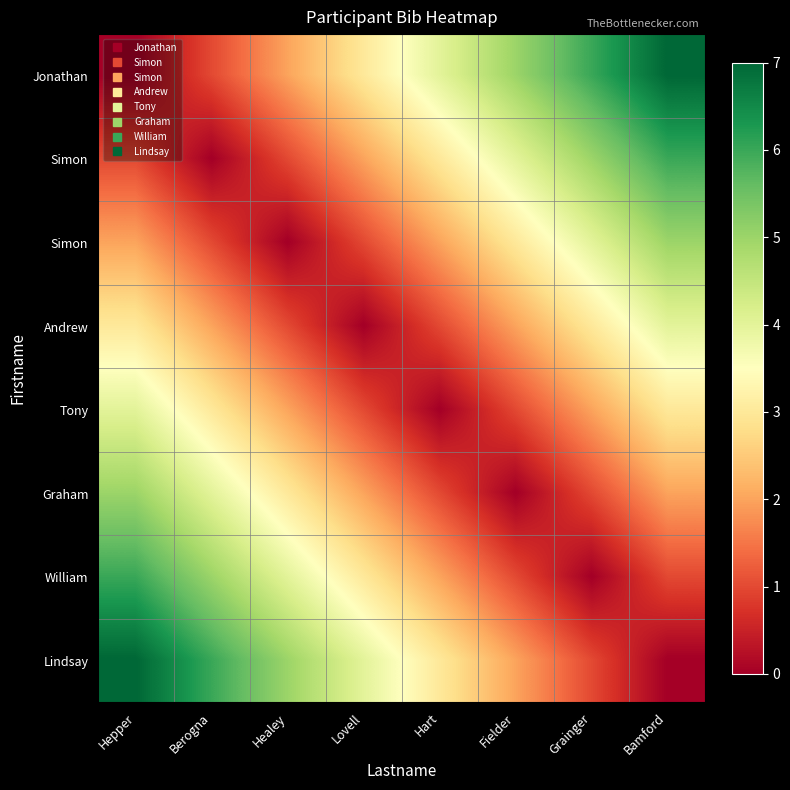

What is the total value across all series at Bamford?

28